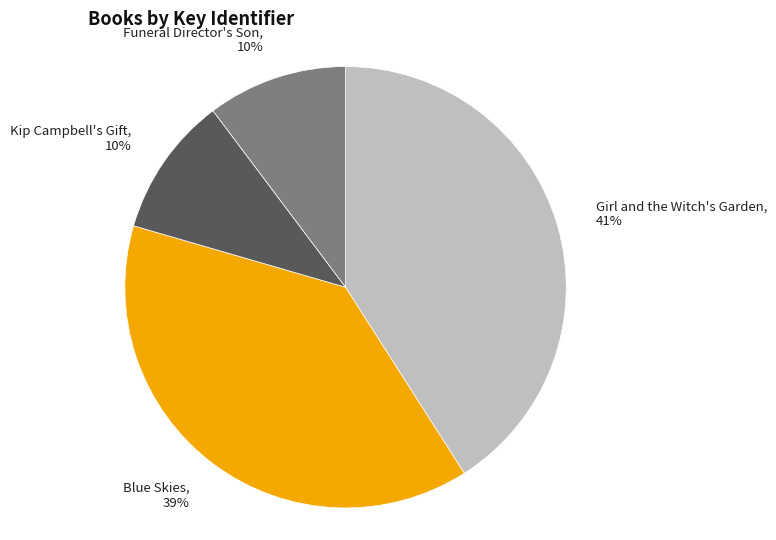

To the nearest percent, what is the difference between the largest and smallest slice percentages?

31%